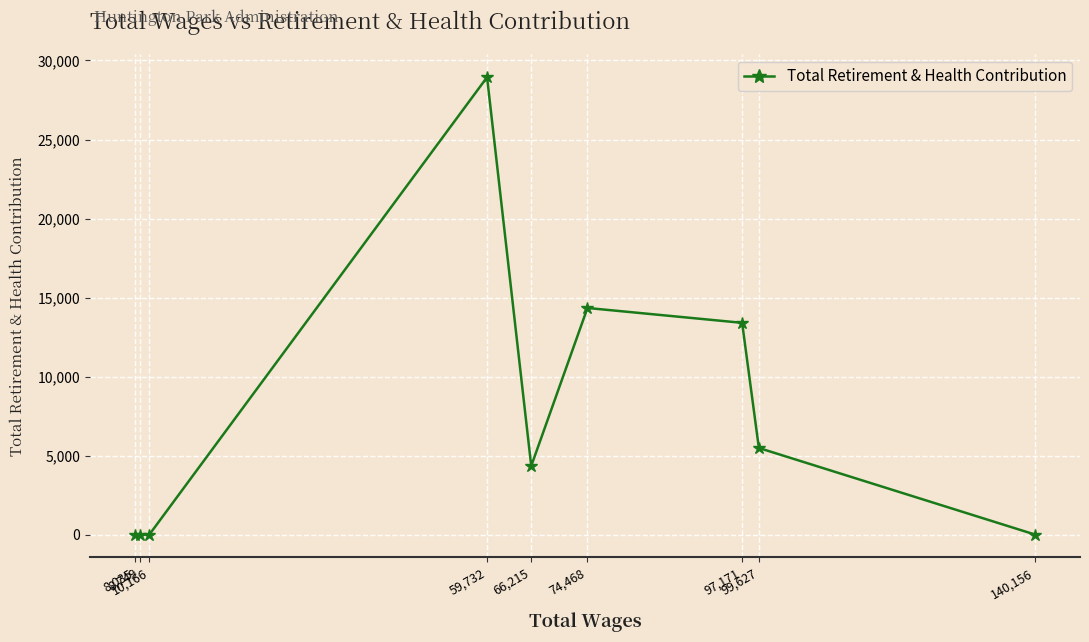

True or false: the data shows 6552 at 66,215.

False